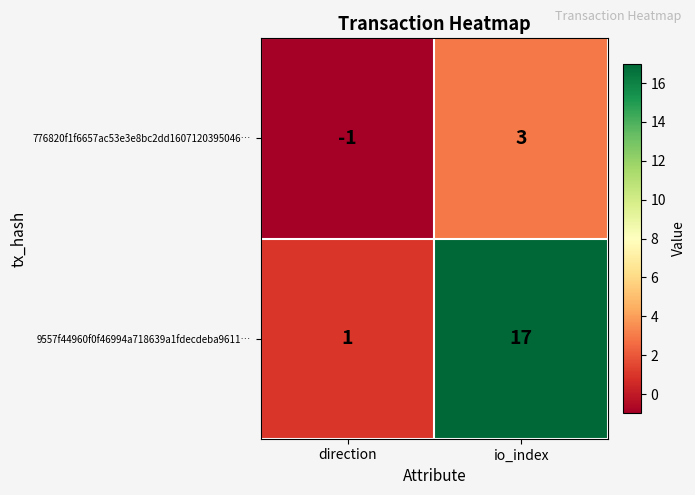

At which label does 9557f44960f0f46994a718639a1fdecdeba9611… reach its minimum?

direction